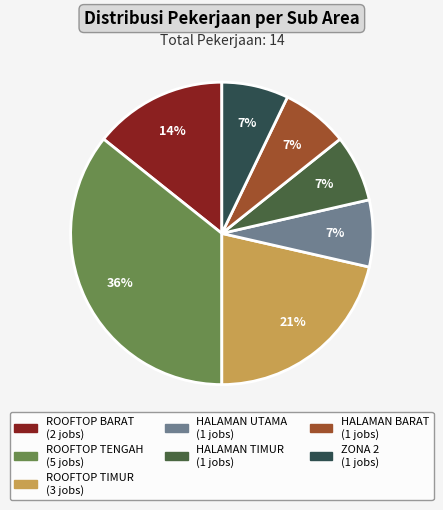

Which slice is the largest?

ROOFTOP TENGAH